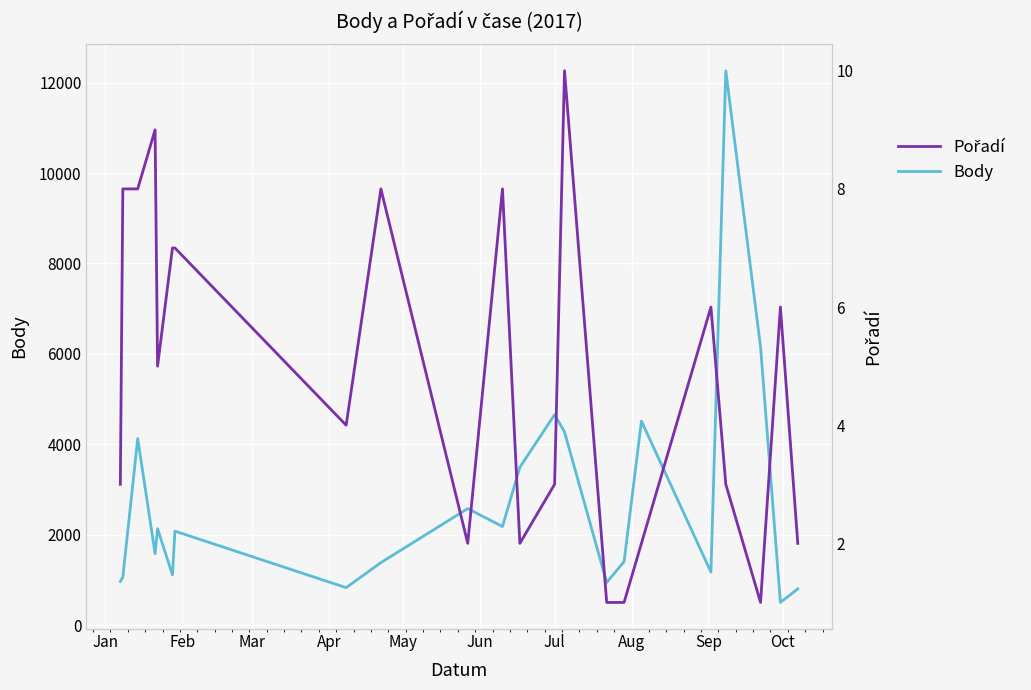

What is the highest value of the Body series?

12262